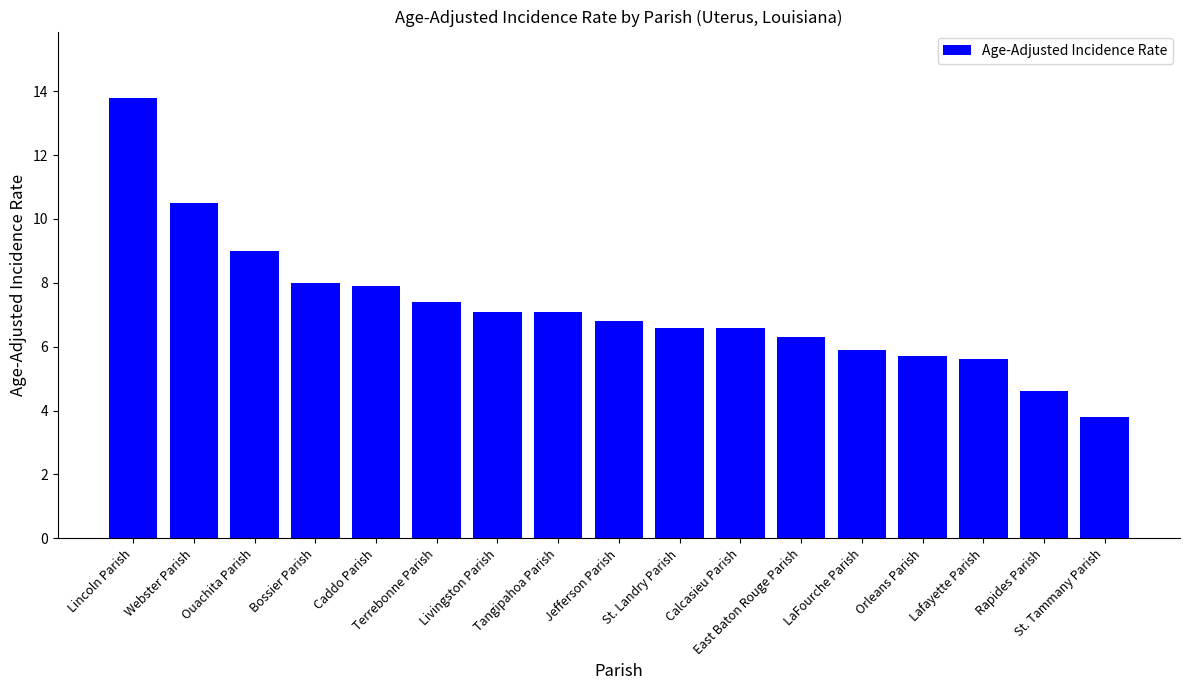

Is it true that the value at Caddo Parish is 12.7?

False